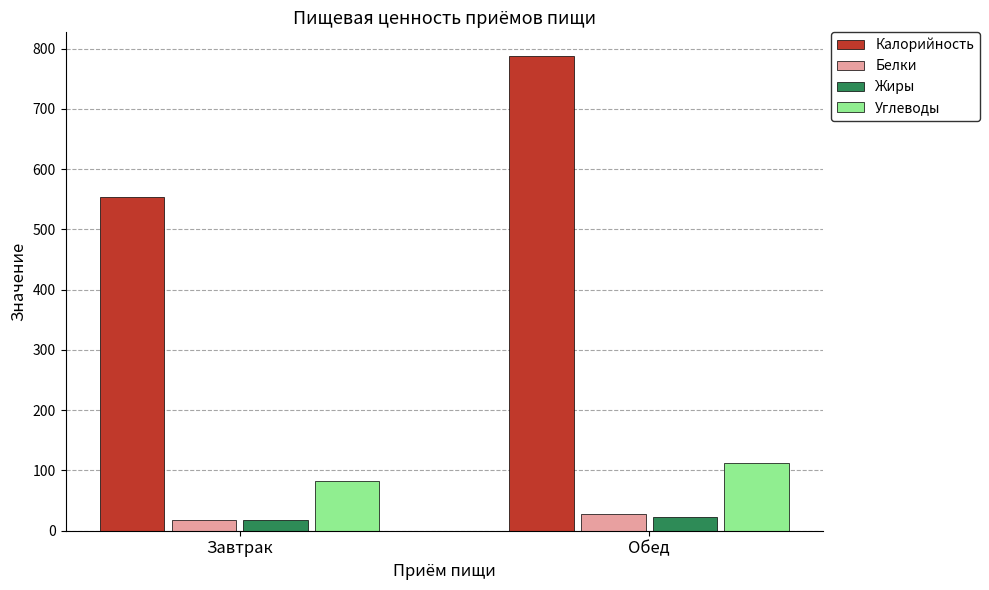

Is the value of Жиры at Обед greater than the value of Калорийность at Обед?

No